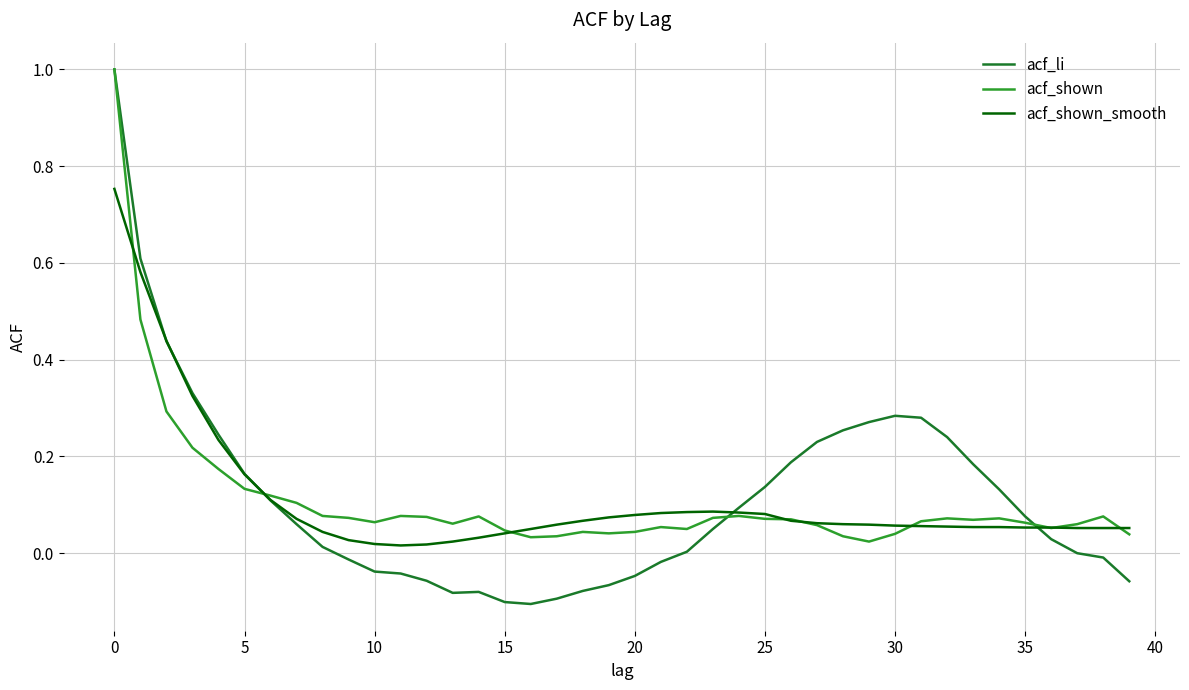

What is the maximum value shown in the chart?

1.0